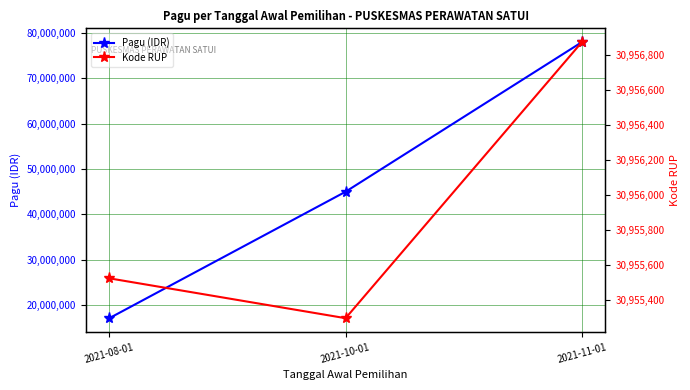

What is the difference between the highest and lowest values at 2021-10-01?

14044703